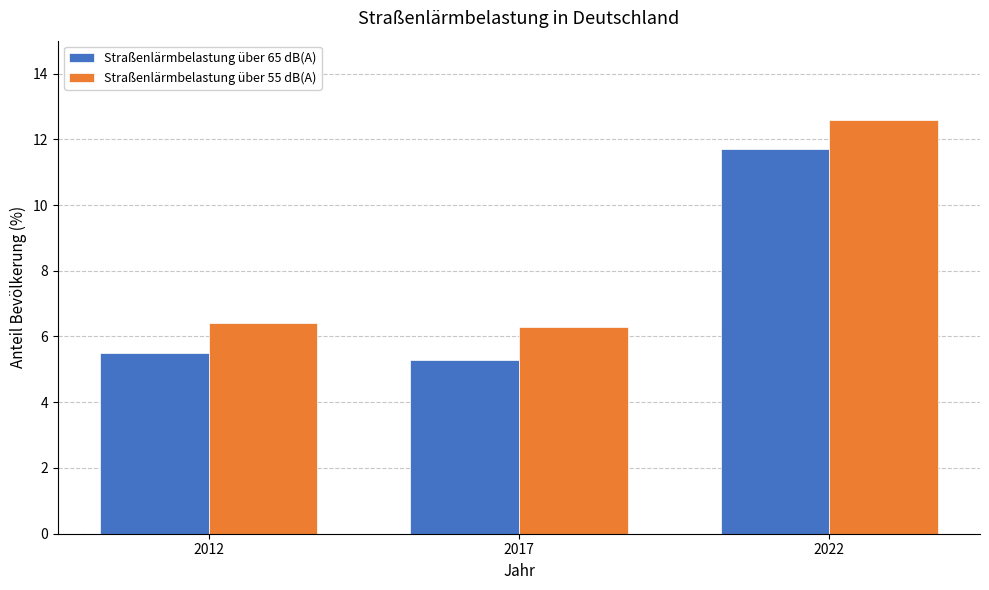

Rank the series at 2012 from highest to lowest value.

Straßenlärmbelastung über 55 dB(A), Straßenlärmbelastung über 65 dB(A)